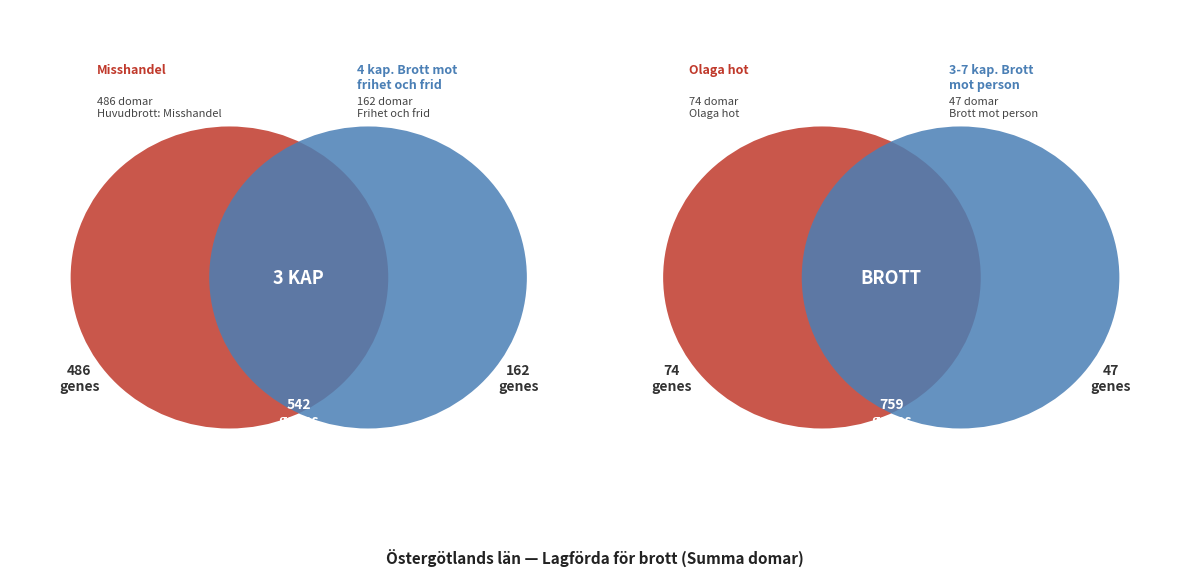

What is the change in value from 3 kap. Brott mot liv och hälsa to 4 kap. Brott mot frihet och frid?

-380